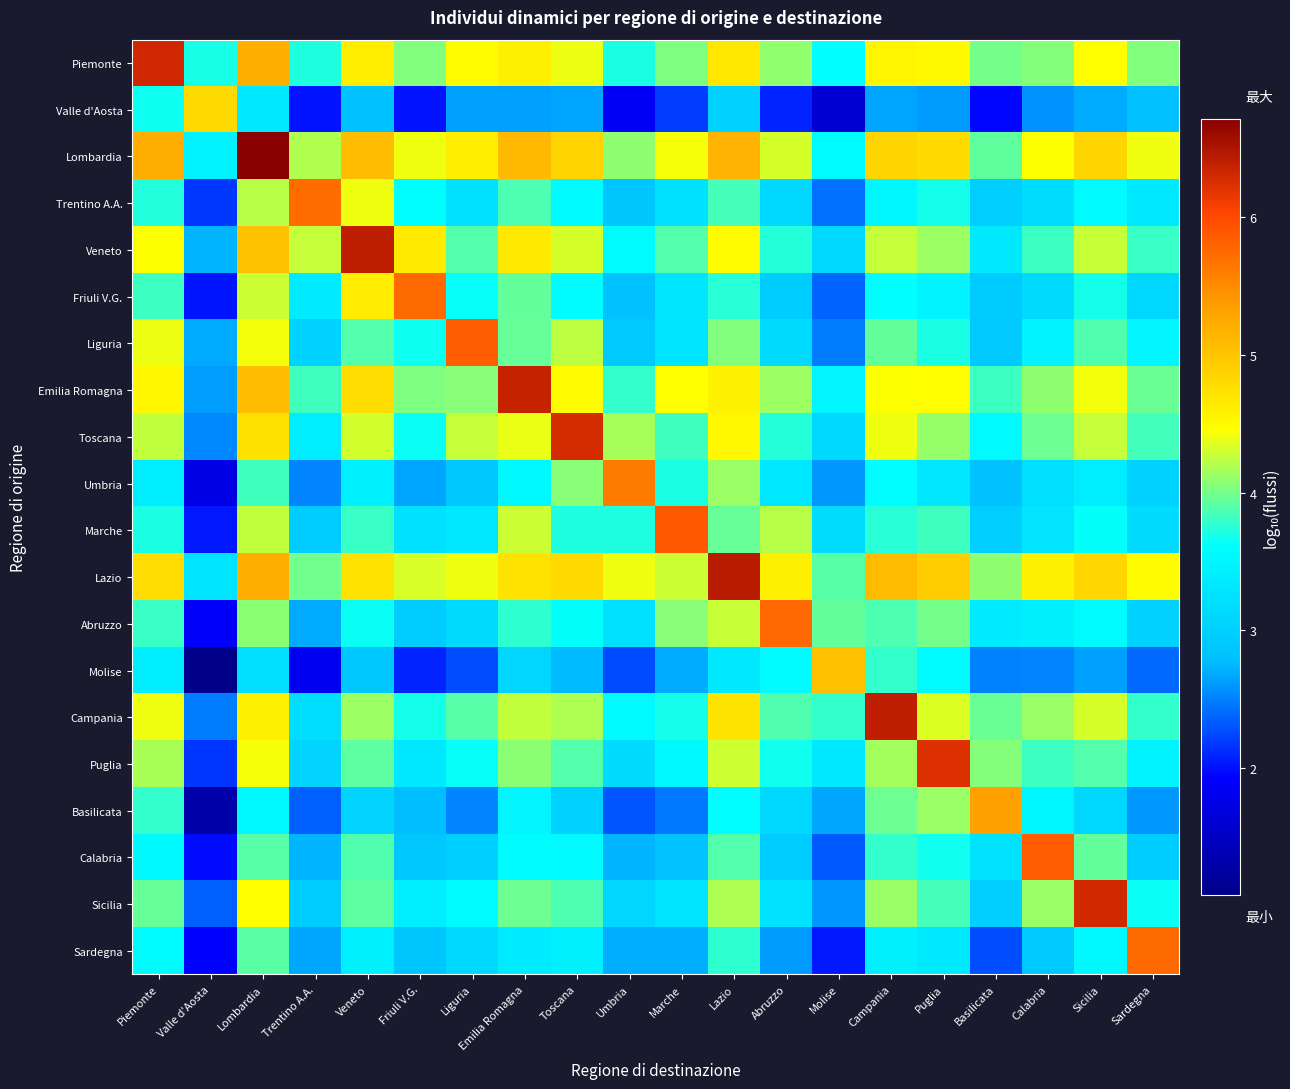

Reading left to right, transcribe all the data shown in this chart.

Piemonte: Piemonte=6.3	Valle d'Aosta=3.7	Lombardia=5.2	Trentino A.A.=3.7	Veneto=4.6	Friuli V.G.=4.0	Liguria=4.5	Emilia Romagna=4.6	Toscana=4.4	Umbria=3.7	Marche=4.0	Lazio=4.7	Abruzzo=4.1	Molise=3.6	Campania=4.6	Puglia=4.5	Basilicata=4.0	Calabria=4.0	Sicilia=4.5	Sardegna=4.0
Valle d'Aosta: Piemonte=3.7	Valle d'Aosta=4.8	Lombardia=3.3	Trentino A.A.=2.0	Veneto=2.8	Friuli V.G.=2.0	Liguria=2.6	Emilia Romagna=2.6	Toscana=2.7	Umbria=1.9	Marche=2.2	Lazio=3.0	Abruzzo=2.1	Molise=1.6	Campania=2.7	Puglia=2.6	Basilicata=1.9	Calabria=2.6	Sicilia=2.7	Sardegna=2.8
Lombardia: Piemonte=5.2	Valle d'Aosta=3.5	Lombardia=6.7	Trentino A.A.=4.2	Veneto=5.1	Friuli V.G.=4.4	Liguria=4.6	Emilia Romagna=5.1	Toscana=4.9	Umbria=4.1	Marche=4.4	Lazio=5.2	Abruzzo=4.3	Molise=3.6	Campania=4.9	Puglia=4.8	Basilicata=3.9	Calabria=4.5	Sicilia=4.8	Sardegna=4.4
Trentino A.A.: Piemonte=3.7	Valle d'Aosta=2.2	Lombardia=4.2	Trentino A.A.=5.7	Veneto=4.4	Friuli V.G.=3.6	Liguria=3.2	Emilia Romagna=3.9	Toscana=3.5	Umbria=2.9	Marche=3.2	Lazio=3.8	Abruzzo=3.1	Molise=2.4	Campania=3.5	Puglia=3.7	Basilicata=3.0	Calabria=3.2	Sicilia=3.6	Sardegna=3.3
Veneto: Piemonte=4.4	Valle d'Aosta=2.7	Lombardia=5.0	Trentino A.A.=4.3	Veneto=6.4	Friuli V.G.=4.6	Liguria=3.9	Emilia Romagna=4.7	Toscana=4.3	Umbria=3.6	Marche=3.9	Lazio=4.5	Abruzzo=3.7	Molise=3.1	Campania=4.3	Puglia=4.1	Basilicata=3.3	Calabria=3.8	Sicilia=4.3	Sardegna=3.8
Friuli V.G.: Piemonte=3.8	Valle d'Aosta=2.0	Lombardia=4.3	Trentino A.A.=3.4	Veneto=4.6	Friuli V.G.=5.7	Liguria=3.6	Emilia Romagna=3.9	Toscana=3.6	Umbria=2.8	Marche=3.3	Lazio=3.7	Abruzzo=3.0	Molise=2.4	Campania=3.6	Puglia=3.5	Basilicata=2.9	Calabria=3.1	Sicilia=3.7	Sardegna=3.1
Liguria: Piemonte=4.4	Valle d'Aosta=2.7	Lombardia=4.4	Trentino A.A.=3.0	Veneto=3.9	Friuli V.G.=3.7	Liguria=5.8	Emilia Romagna=4.0	Toscana=4.2	Umbria=2.9	Marche=3.3	Lazio=4.0	Abruzzo=3.1	Molise=2.5	Campania=3.9	Puglia=3.7	Basilicata=2.9	Calabria=3.5	Sicilia=3.9	Sardegna=3.5
Emilia Romagna: Piemonte=4.5	Valle d'Aosta=2.6	Lombardia=5.1	Trentino A.A.=3.8	Veneto=4.8	Friuli V.G.=4.0	Liguria=4.1	Emilia Romagna=6.4	Toscana=4.5	Umbria=3.8	Marche=4.5	Lazio=4.6	Abruzzo=4.1	Molise=3.5	Campania=4.5	Puglia=4.5	Basilicata=3.8	Calabria=4.1	Sicilia=4.4	Sardegna=4.0
Toscana: Piemonte=4.3	Valle d'Aosta=2.5	Lombardia=4.7	Trentino A.A.=3.4	Veneto=4.3	Friuli V.G.=3.6	Liguria=4.3	Emilia Romagna=4.4	Toscana=6.3	Umbria=4.2	Marche=3.8	Lazio=4.5	Abruzzo=3.7	Molise=3.1	Campania=4.4	Puglia=4.1	Basilicata=3.6	Calabria=4.0	Sicilia=4.3	Sardegna=3.8
Umbria: Piemonte=3.4	Valle d'Aosta=1.7	Lombardia=3.8	Trentino A.A.=2.5	Veneto=3.4	Friuli V.G.=2.7	Liguria=2.9	Emilia Romagna=3.5	Toscana=4.1	Umbria=5.6	Marche=3.7	Lazio=4.1	Abruzzo=3.3	Molise=2.6	Campania=3.6	Puglia=3.3	Basilicata=2.8	Calabria=3.2	Sicilia=3.4	Sardegna=3.0
Marche: Piemonte=3.7	Valle d'Aosta=2.0	Lombardia=4.3	Trentino A.A.=3.0	Veneto=3.8	Friuli V.G.=3.2	Liguria=3.3	Emilia Romagna=4.3	Toscana=3.7	Umbria=3.7	Marche=5.9	Lazio=4.0	Abruzzo=4.2	Molise=3.2	Campania=3.7	Puglia=3.8	Basilicata=3.0	Calabria=3.3	Sicilia=3.6	Sardegna=3.1
Lazio: Piemonte=4.8	Valle d'Aosta=3.3	Lombardia=5.2	Trentino A.A.=4.0	Veneto=4.7	Friuli V.G.=4.3	Liguria=4.4	Emilia Romagna=4.7	Toscana=4.8	Umbria=4.4	Marche=4.3	Lazio=6.4	Abruzzo=4.6	Molise=3.9	Campania=5.1	Puglia=4.9	Basilicata=4.1	Calabria=4.6	Sicilia=4.8	Sardegna=4.5
Abruzzo: Piemonte=3.8	Valle d'Aosta=1.9	Lombardia=4.1	Trentino A.A.=2.7	Veneto=3.6	Friuli V.G.=2.9	Liguria=3.1	Emilia Romagna=3.8	Toscana=3.6	Umbria=3.2	Marche=4.1	Lazio=4.3	Abruzzo=5.8	Molise=3.9	Campania=3.9	Puglia=4.0	Basilicata=3.3	Calabria=3.4	Sicilia=3.6	Sardegna=3.0
Molise: Piemonte=3.4	Valle d'Aosta=1.1	Lombardia=3.2	Trentino A.A.=1.8	Veneto=2.9	Friuli V.G.=2.1	Liguria=2.3	Emilia Romagna=3.1	Toscana=2.8	Umbria=2.3	Marche=2.7	Lazio=3.3	Abruzzo=3.6	Molise=5.0	Campania=3.8	Puglia=3.6	Basilicata=2.5	Calabria=2.5	Sicilia=2.6	Sardegna=2.4
Campania: Piemonte=4.4	Valle d'Aosta=2.5	Lombardia=4.6	Trentino A.A.=3.2	Veneto=4.1	Friuli V.G.=3.7	Liguria=3.9	Emilia Romagna=4.2	Toscana=4.2	Umbria=3.6	Marche=3.7	Lazio=4.7	Abruzzo=3.9	Molise=3.8	Campania=6.4	Puglia=4.3	Basilicata=4.0	Calabria=4.1	Sicilia=4.3	Sardegna=3.8
Puglia: Piemonte=4.2	Valle d'Aosta=2.2	Lombardia=4.4	Trentino A.A.=3.0	Veneto=3.9	Friuli V.G.=3.3	Liguria=3.6	Emilia Romagna=4.1	Toscana=3.9	Umbria=3.2	Marche=3.5	Lazio=4.3	Abruzzo=3.7	Molise=3.3	Campania=4.2	Puglia=6.2	Basilicata=4.1	Calabria=3.8	Sicilia=3.9	Sardegna=3.5
Basilicata: Piemonte=3.8	Valle d'Aosta=1.3	Lombardia=3.5	Trentino A.A.=2.3	Veneto=3.1	Friuli V.G.=2.8	Liguria=2.5	Emilia Romagna=3.5	Toscana=3.0	Umbria=2.3	Marche=2.5	Lazio=3.6	Abruzzo=3.1	Molise=2.7	Campania=4.0	Puglia=4.1	Basilicata=5.3	Calabria=3.5	Sicilia=3.1	Sardegna=2.6
Calabria: Piemonte=3.5	Valle d'Aosta=2.0	Lombardia=3.9	Trentino A.A.=2.7	Veneto=3.9	Friuli V.G.=2.9	Liguria=3.0	Emilia Romagna=3.6	Toscana=3.6	Umbria=2.7	Marche=2.8	Lazio=3.9	Abruzzo=3.0	Molise=2.3	Campania=3.8	Puglia=3.7	Basilicata=3.3	Calabria=5.8	Sicilia=3.9	Sardegna=3.0
Sicilia: Piemonte=4.0	Valle d'Aosta=2.3	Lombardia=4.5	Trentino A.A.=3.0	Veneto=3.9	Friuli V.G.=3.4	Liguria=3.6	Emilia Romagna=4.0	Toscana=3.9	Umbria=3.1	Marche=3.3	Lazio=4.2	Abruzzo=3.2	Molise=2.6	Campania=4.1	Puglia=3.8	Basilicata=3.0	Calabria=4.1	Sicilia=6.3	Sardegna=3.6
Sardegna: Piemonte=3.6	Valle d'Aosta=1.9	Lombardia=3.9	Trentino A.A.=2.7	Veneto=3.4	Friuli V.G.=2.9	Liguria=3.1	Emilia Romagna=3.4	Toscana=3.4	Umbria=2.7	Marche=2.7	Lazio=3.8	Abruzzo=2.6	Molise=2.0	Campania=3.4	Puglia=3.3	Basilicata=2.3	Calabria=2.9	Sicilia=3.5	Sardegna=5.8